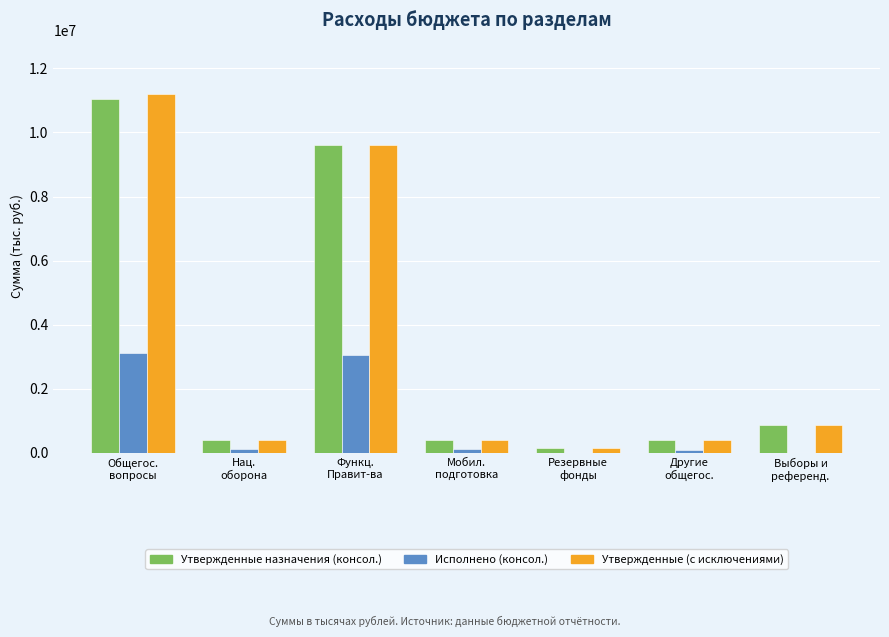

What is the maximum value for Исполнено (консол.)?

3131695.5